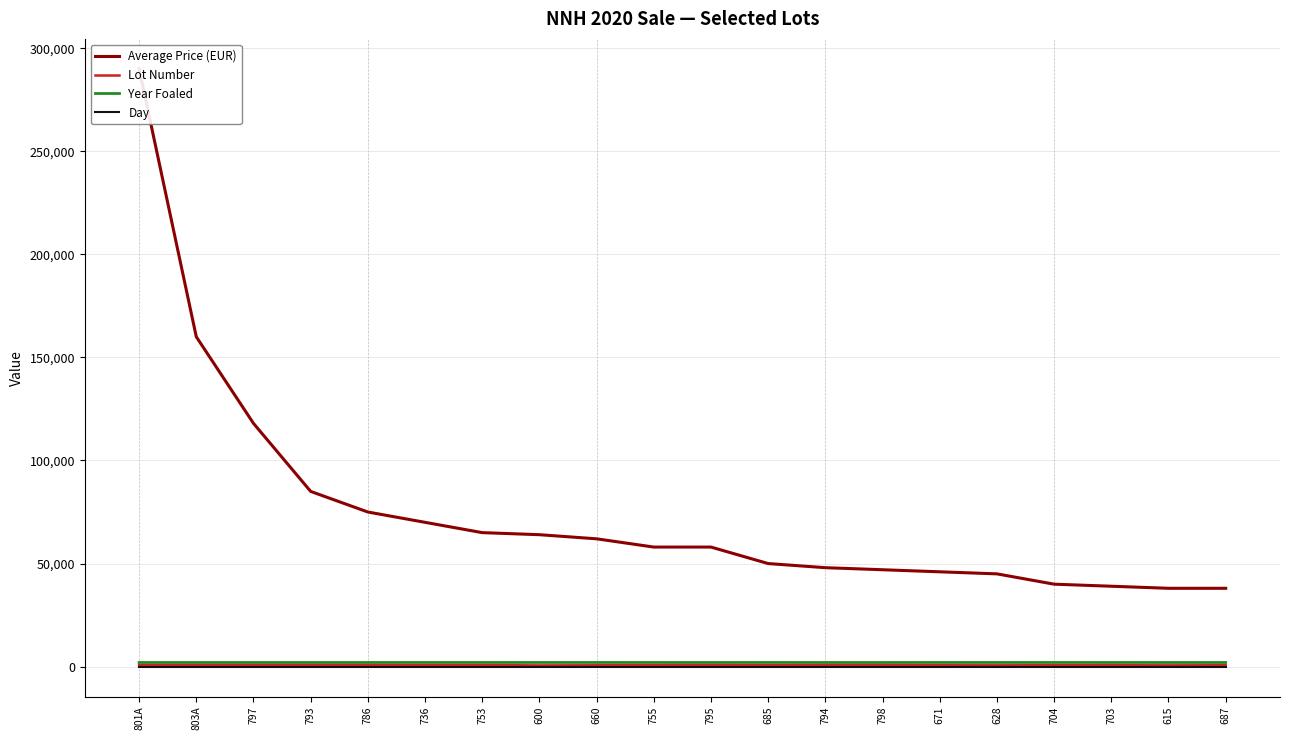

Where is the first local maximum for Lot Number?

803A